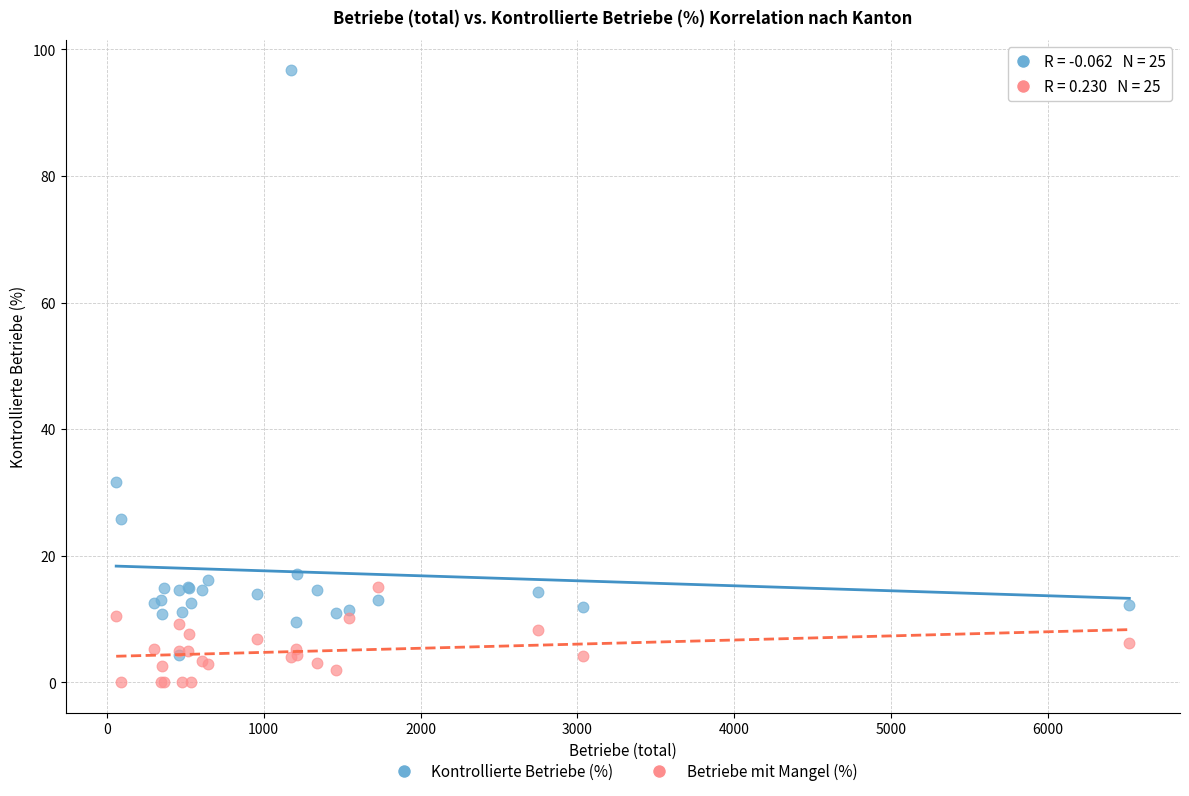

Which series has the largest Y range (max minus min)?

Kontrollierte Betriebe (%)